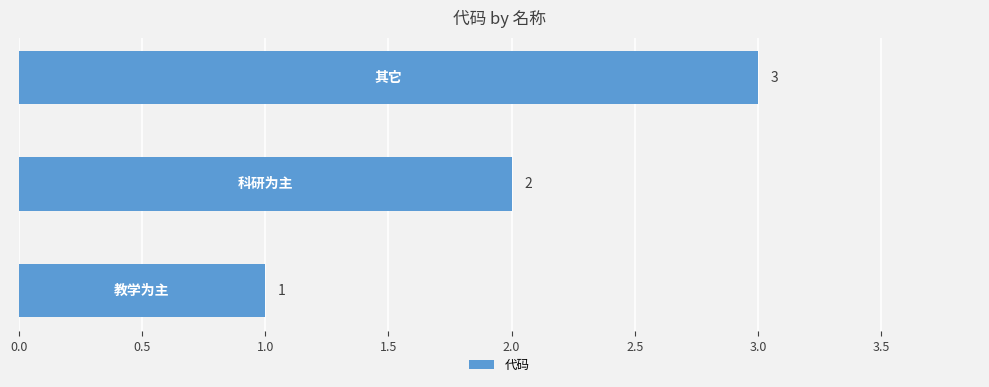

What is the maximum value shown in the chart?

3